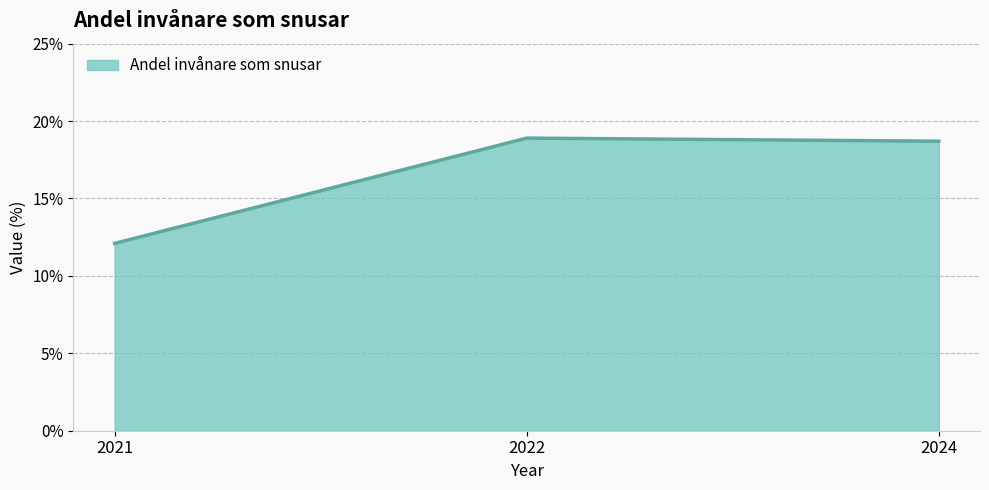

At which category does the chart reach its minimum across all series?

2021